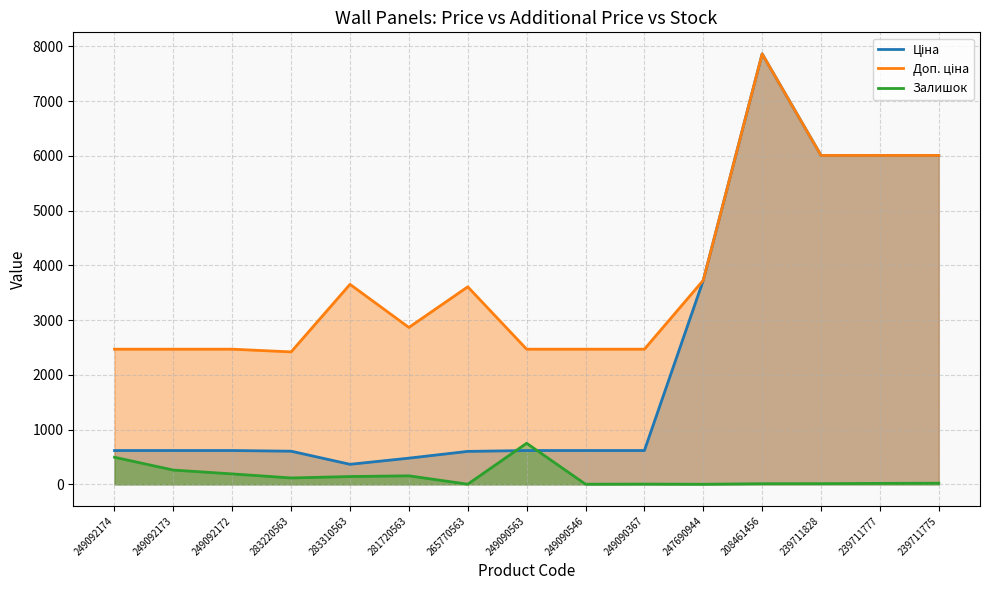

Which category has the highest value in the Залишок series?

249090563